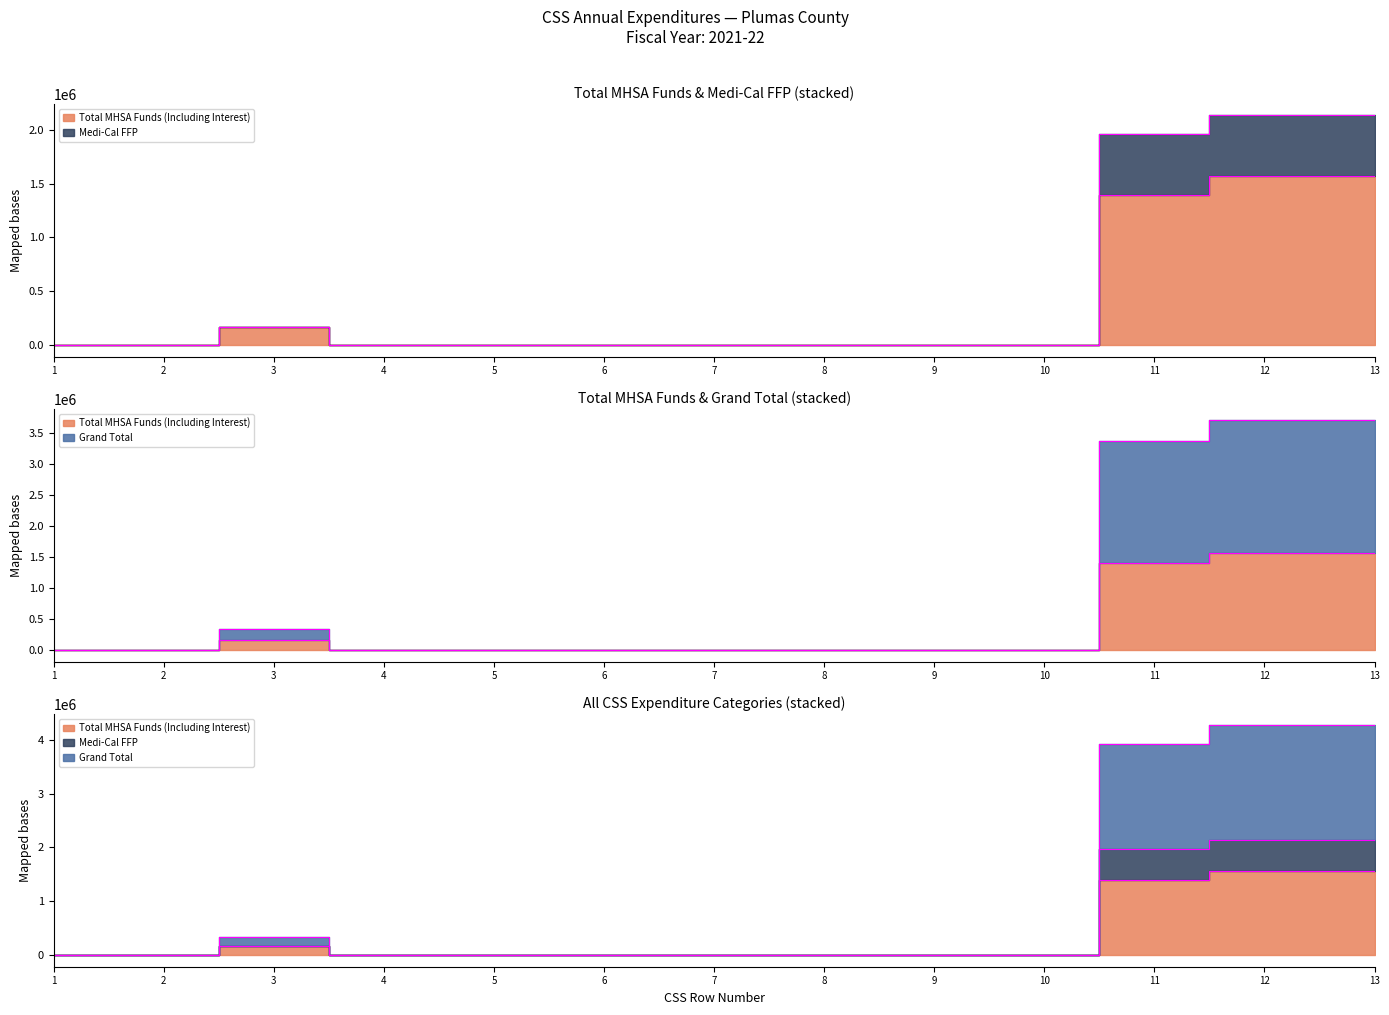

True or false: Medi-Cal FFP and Total MHSA Funds (Including Interest) cross at least once.

False